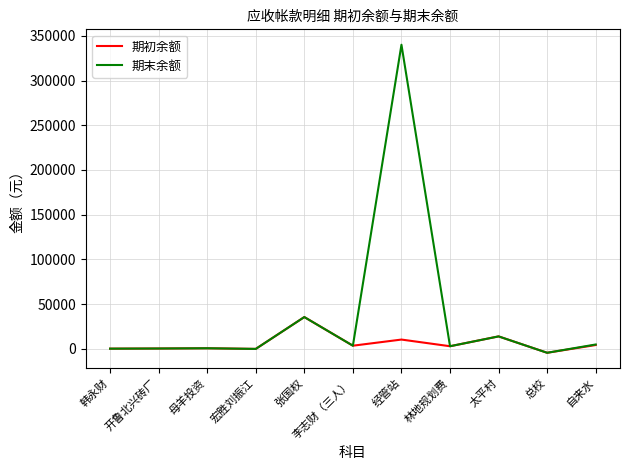

What position from the right is 韩永财?

11